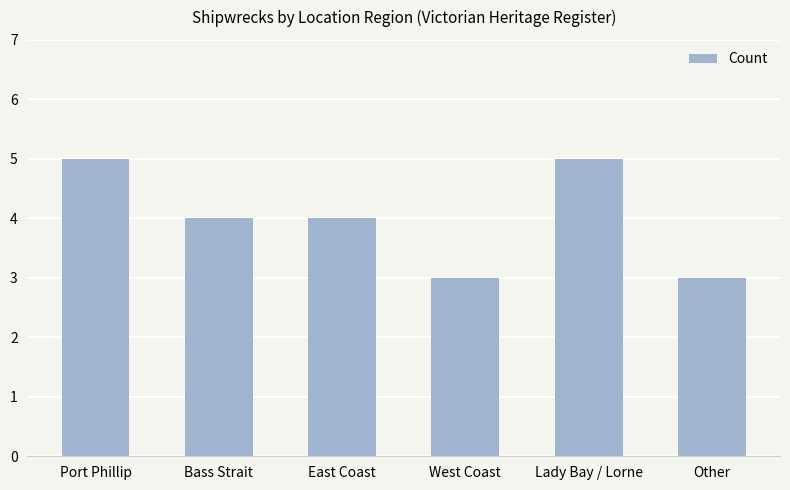

Reading left to right, what are all the values shown in this chart?

5	4	4	3	5	3